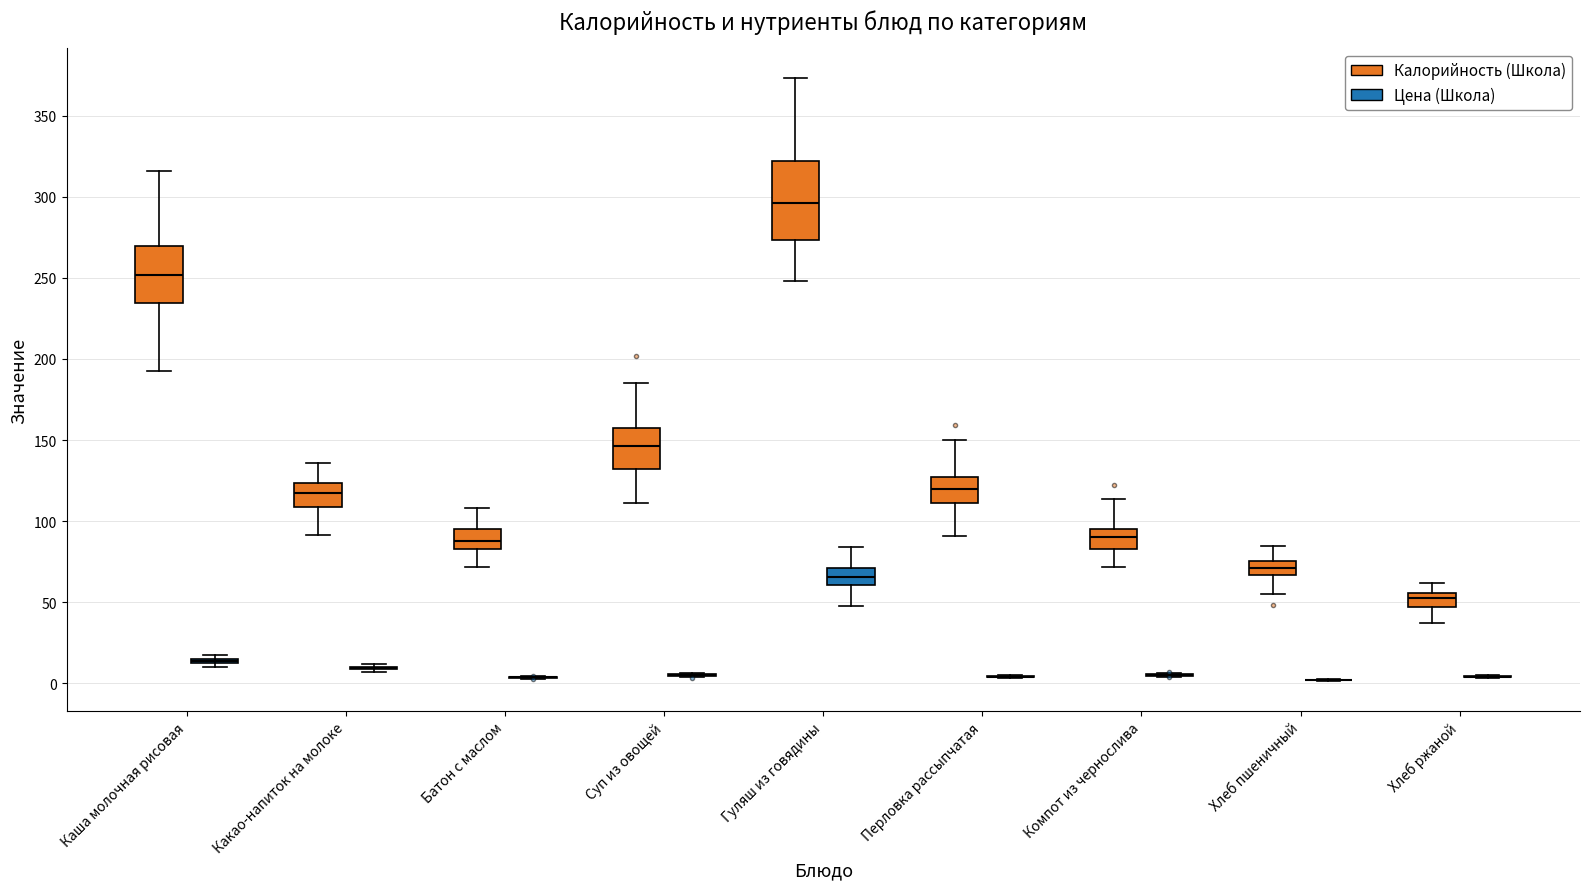

Where does the upper whisker of the box for Суп из овощей (Калорийность (Школа)) end on the y-axis? The values are not printed on the chart, so give them approximately, as read against the axis.

185